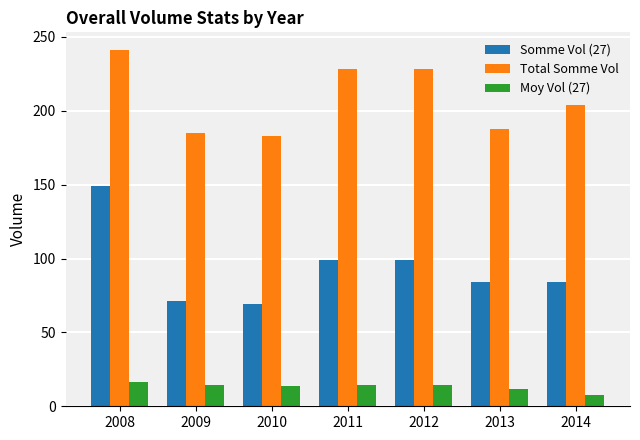

Is it true that Somme Vol (27) equals 26.1 at 2011?

False